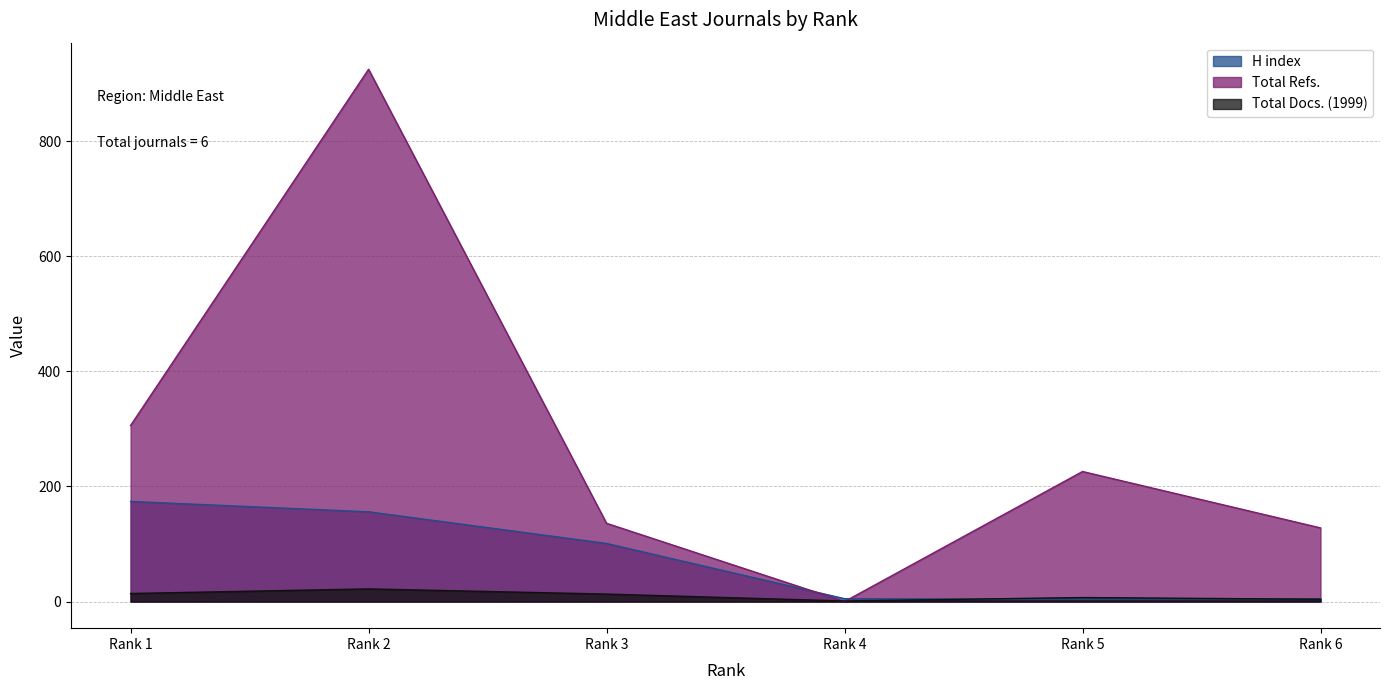

Reading left to right, list all the values displayed in this chart.

H index: 174	156	101	5	4	5
Total Refs.: 306	925	136	0	226	128
Total Docs. (1999): 14	22	13	1	7	4